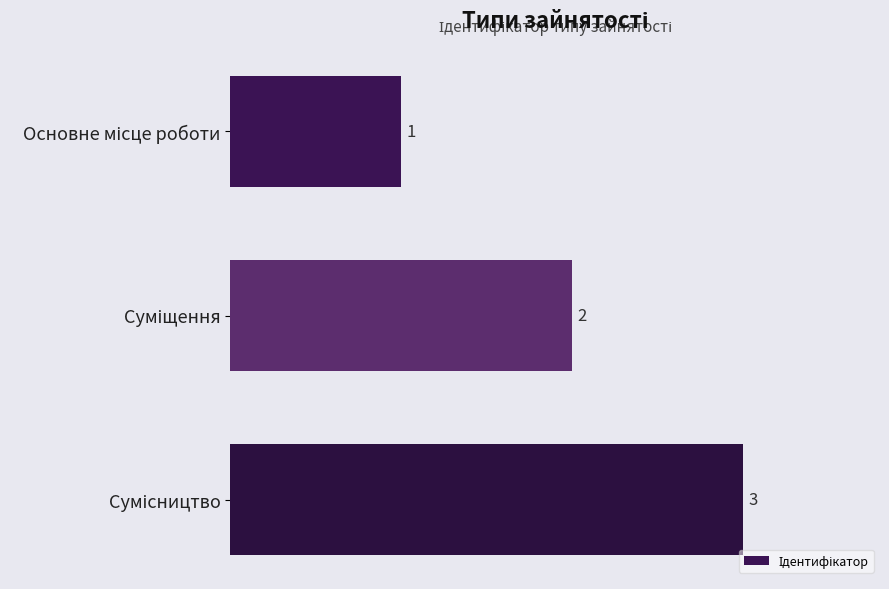

What is the value of the 3rd bar from the top?

3